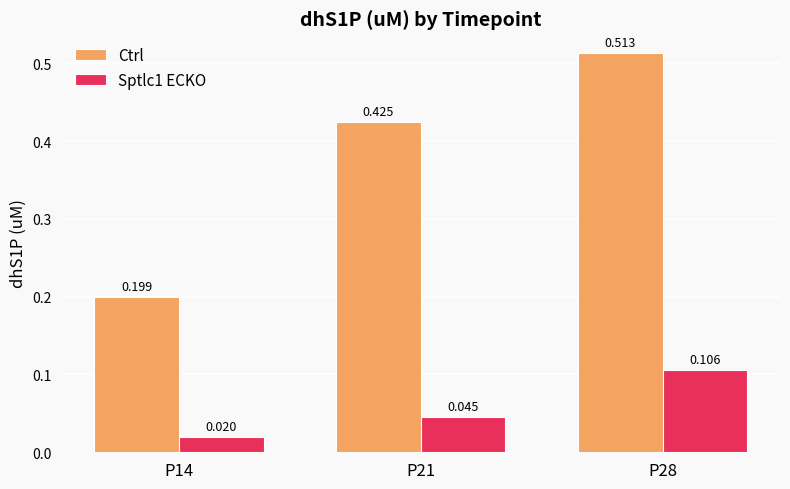

Count the number of data series in this chart.

2